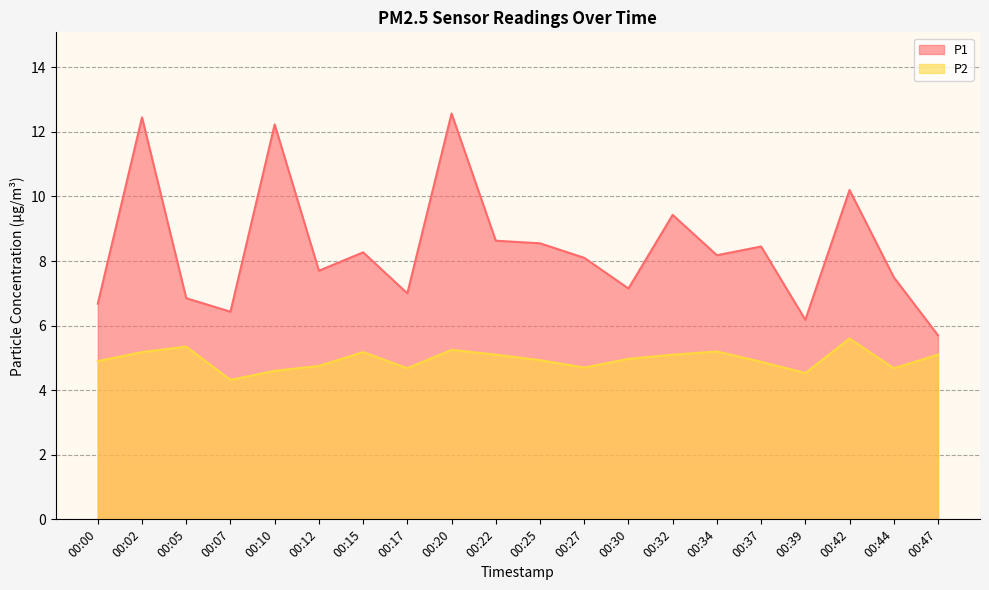

At which category is the sum across all series the highest?

00:20